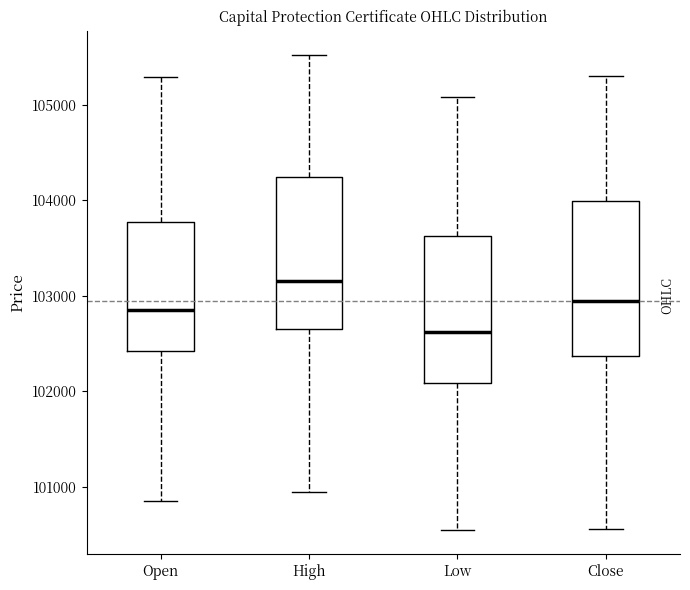

Reading left to right, transcribe this box plot: for each box, give where its median line is, the range the box spans, and where its two whiskers end, as read against the y-axis. The values are not printed on the chart, so give them approximately, as read against the axis.

Open: median 102900, box 102400 to 103800, whiskers 100800 to 105300
High: median 103200, box 102700 to 104300, whiskers 100900 to 105500
Low: median 102600, box 102100 to 103600, whiskers 100500 to 105100
Close: median 102900, box 102400 to 104000, whiskers 100600 to 105300